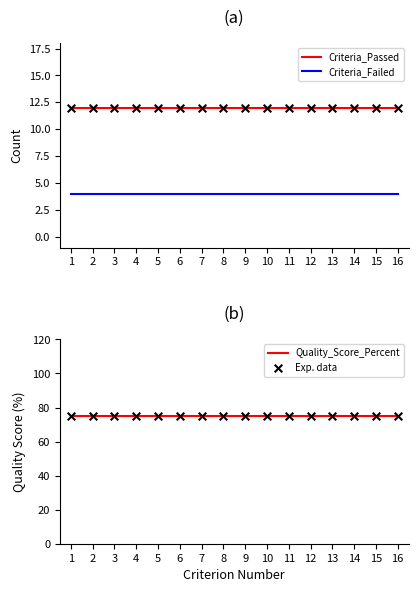

Which series contains the lowest Y value?

Criteria_Failed